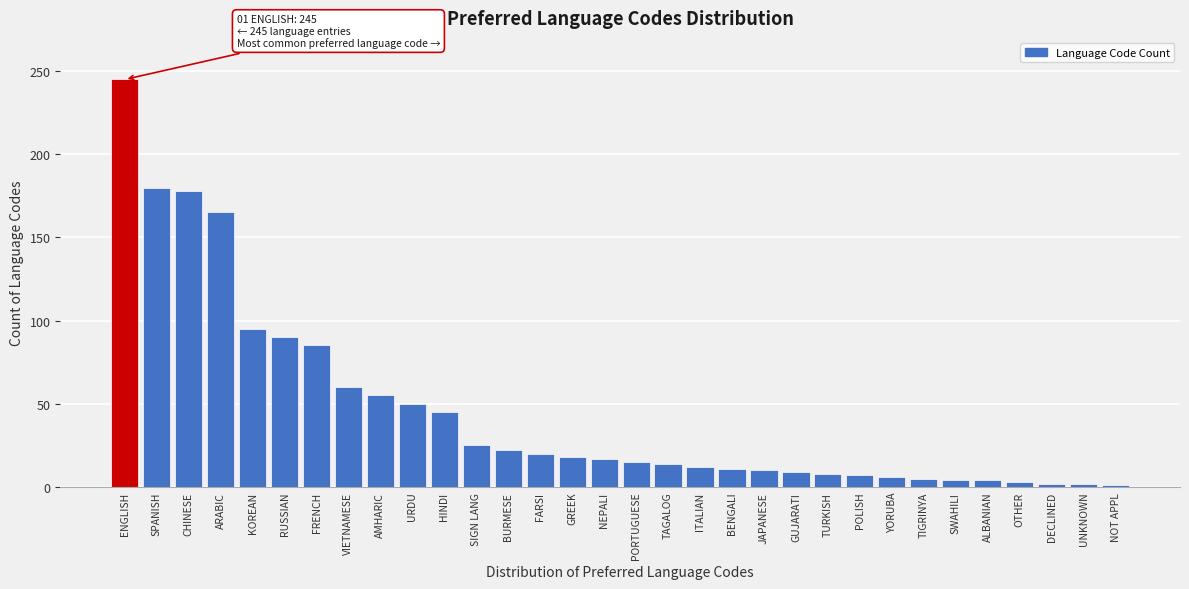

What is the change in value from KOREAN to YORUBA?

-89